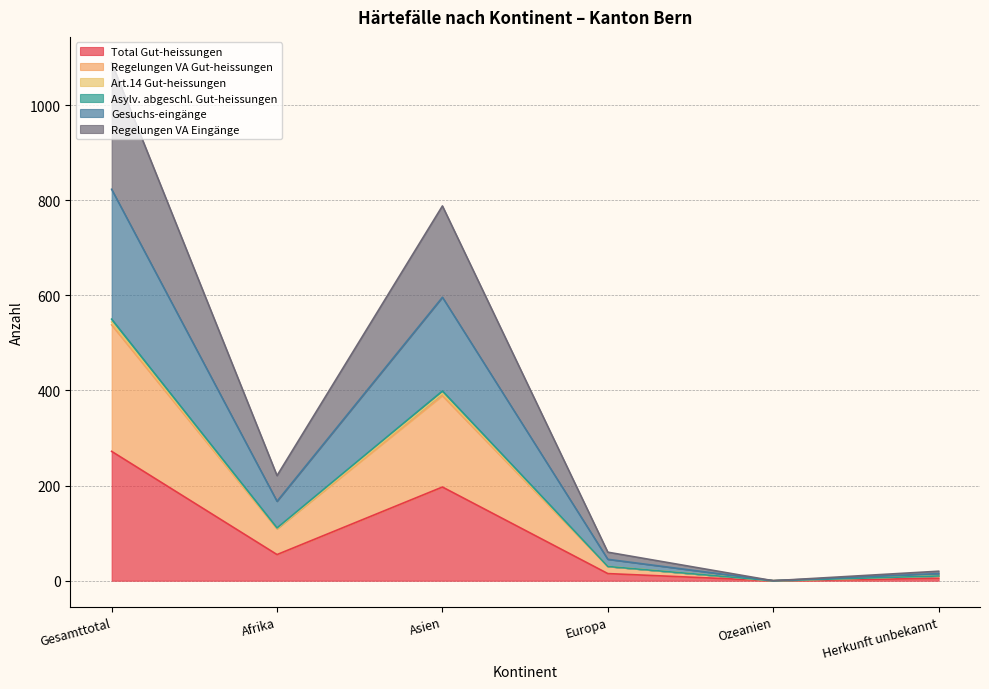

What position from the right is Europa?

3